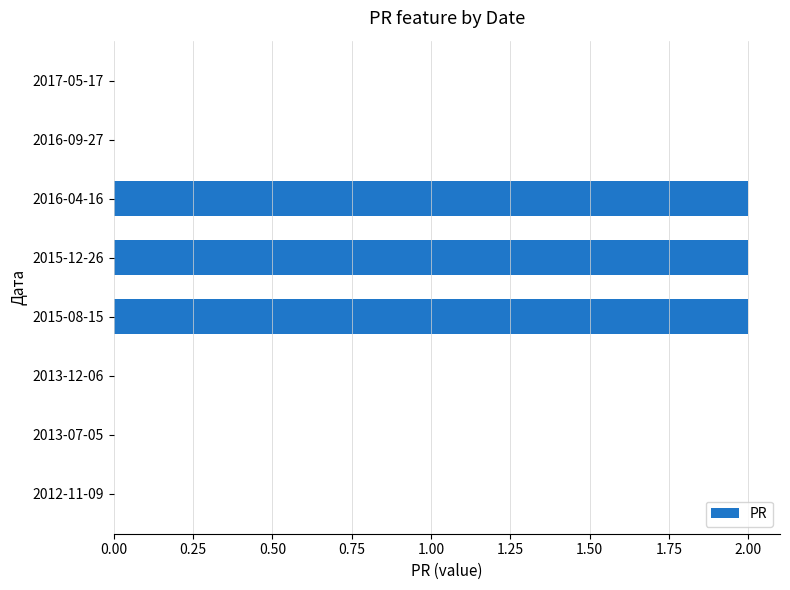

The chart shows a value of 1 at 2013-07-05. True or false?

False